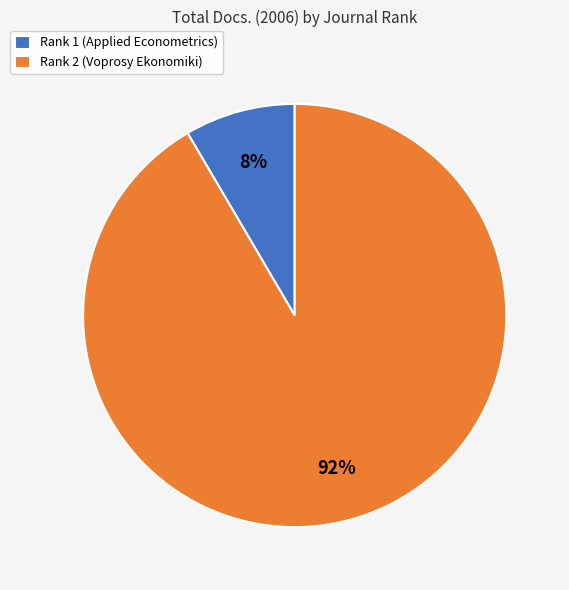

To the nearest percent, what is the average slice percentage?

50%